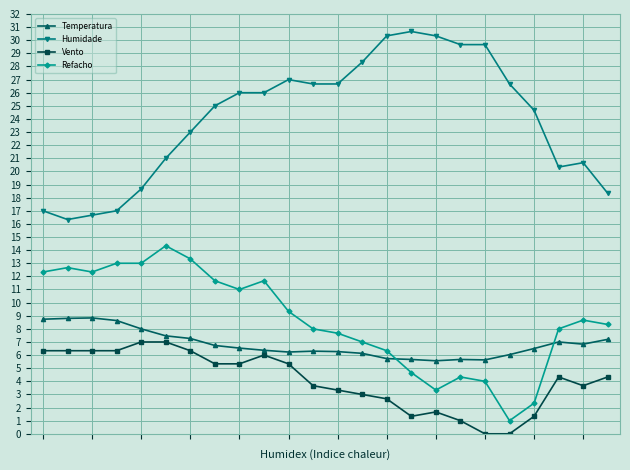

Which series has the largest total across all categories?

Humidade